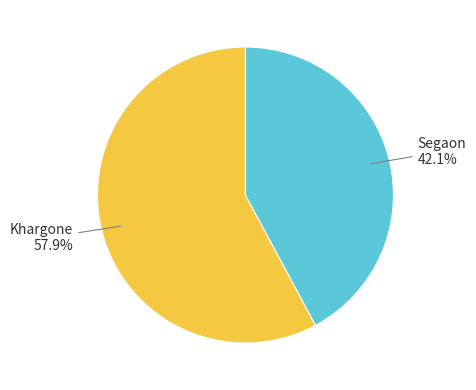

What is the largest slice in the pie chart?

Khargone